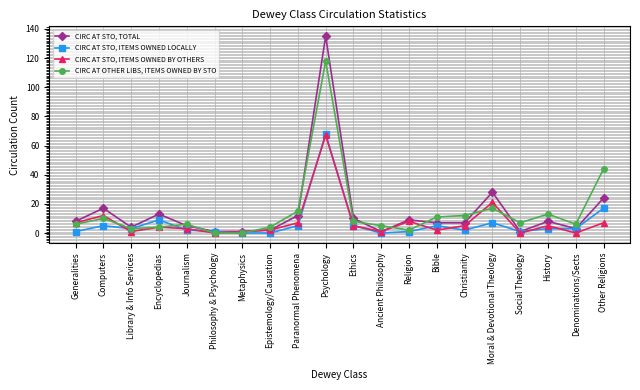

Count the number of data series in this chart.

4